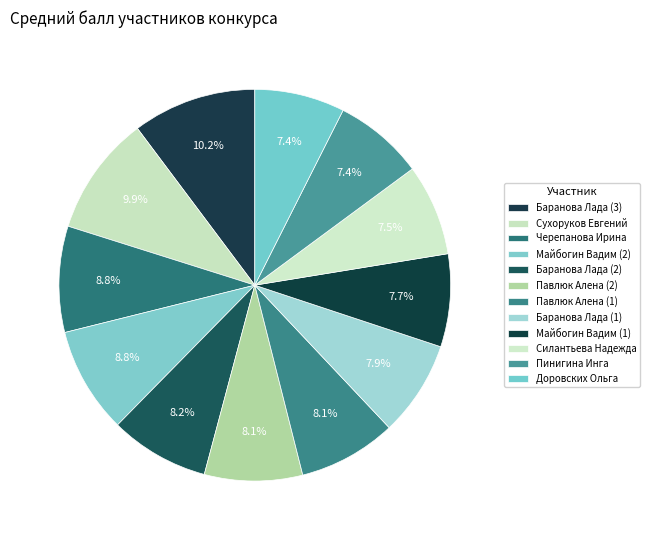

Is there any slice that represents more than half of the pie?

No